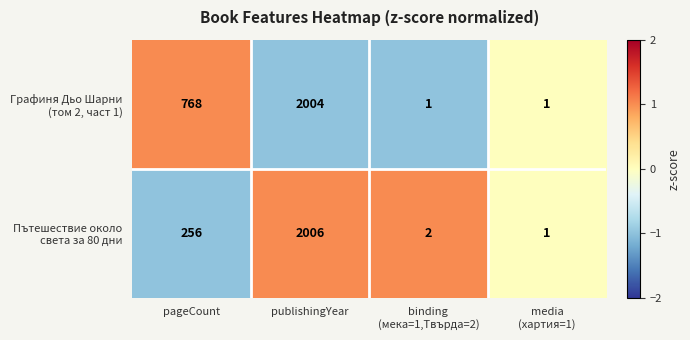

What is the total value across all series at pageCount?

1024